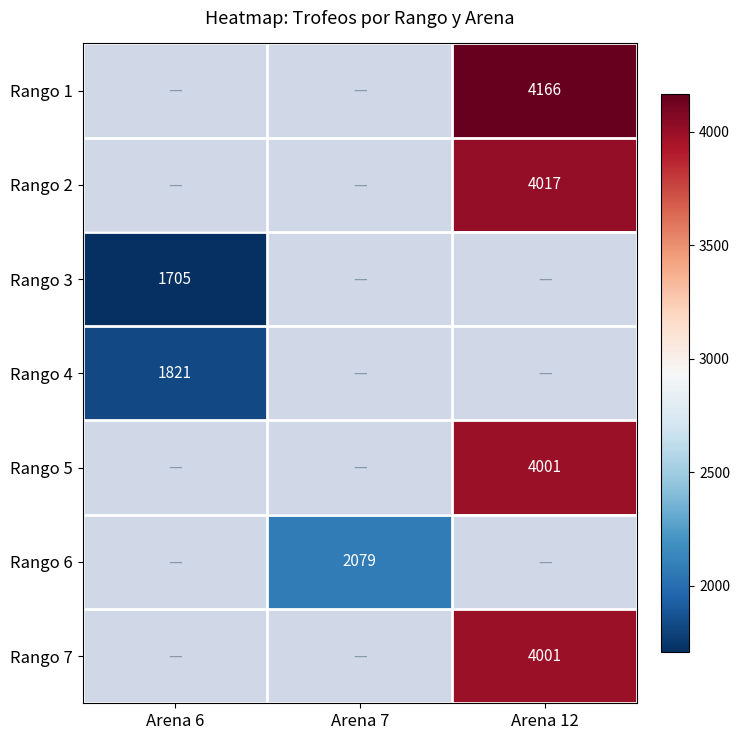

Which has a higher value, Arena 7 or Arena 12?

Arena 12